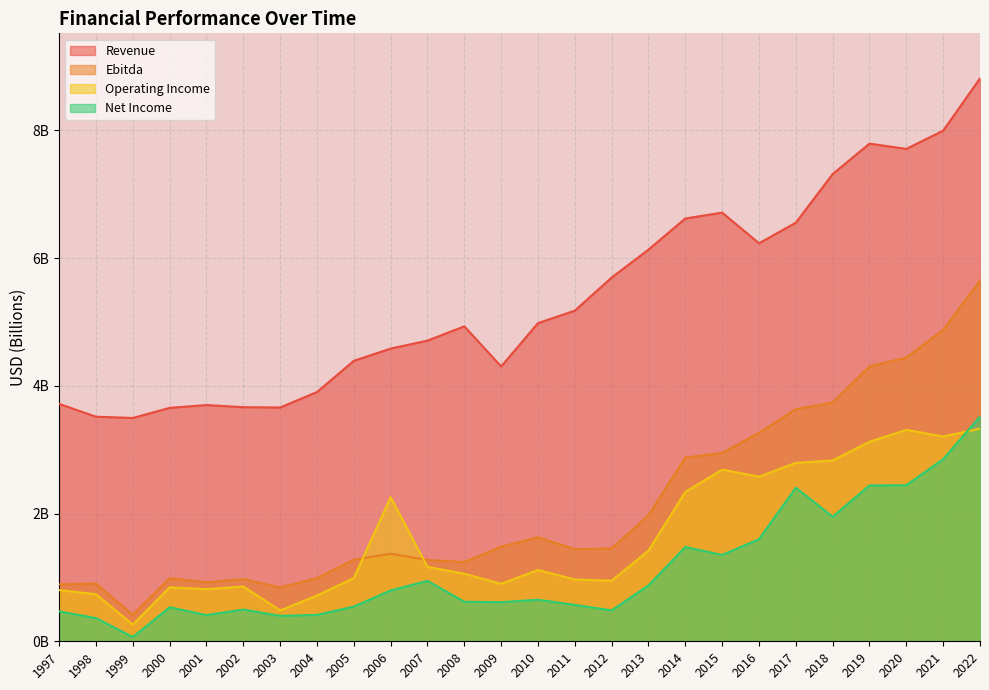

Which series has the largest total across all categories?

Revenue